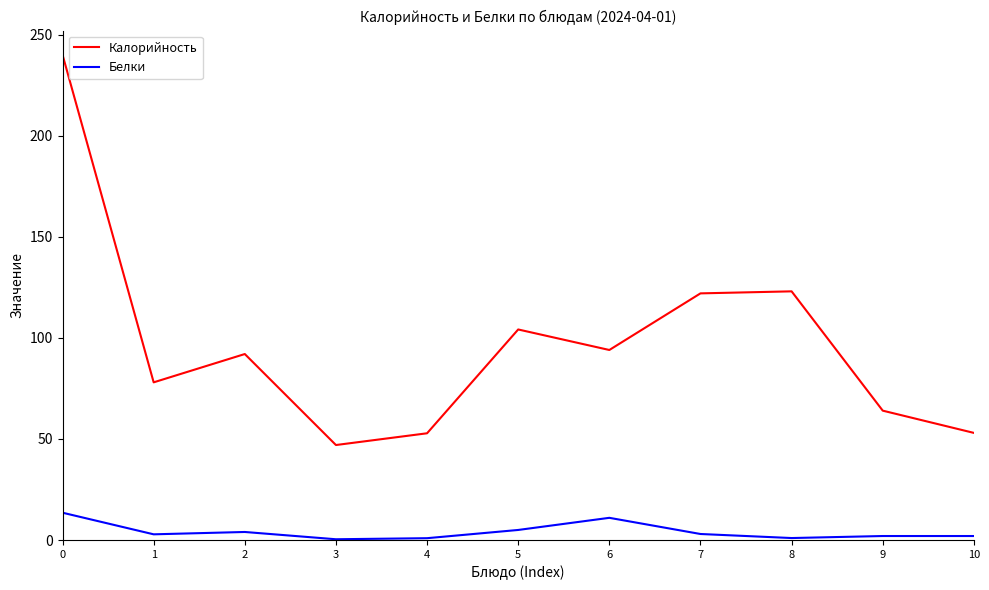

Which series has the widest spread of values?

Калорийность